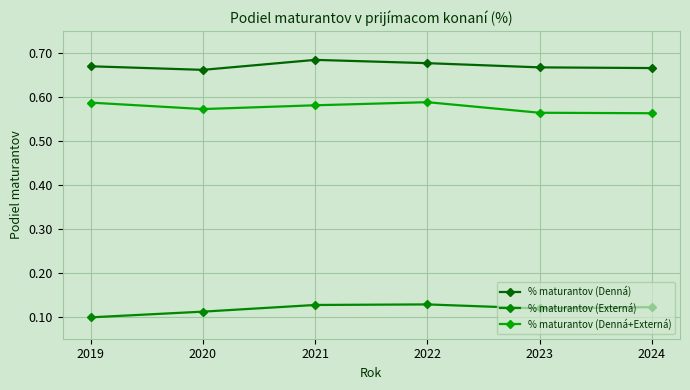

Reading left to right, list all the values displayed in this chart.

% maturantov (Denná): 2019=0.7	2020=0.7	2021=0.7	2022=0.7	2023=0.7	2024=0.7
% maturantov (Externá): 2019=0.1	2020=0.1	2021=0.1	2022=0.1	2023=0.1	2024=0.1
% maturantov (Denná+Externá): 2019=0.6	2020=0.6	2021=0.6	2022=0.6	2023=0.6	2024=0.6